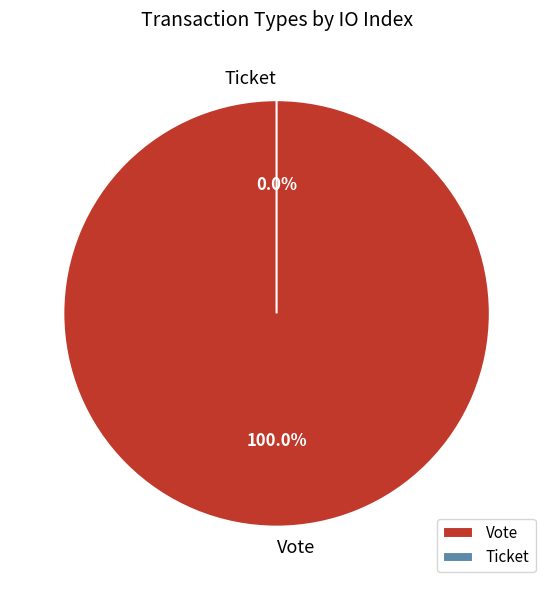

To the nearest percent, what is the combined percentage of Ticket and Vote?

100%